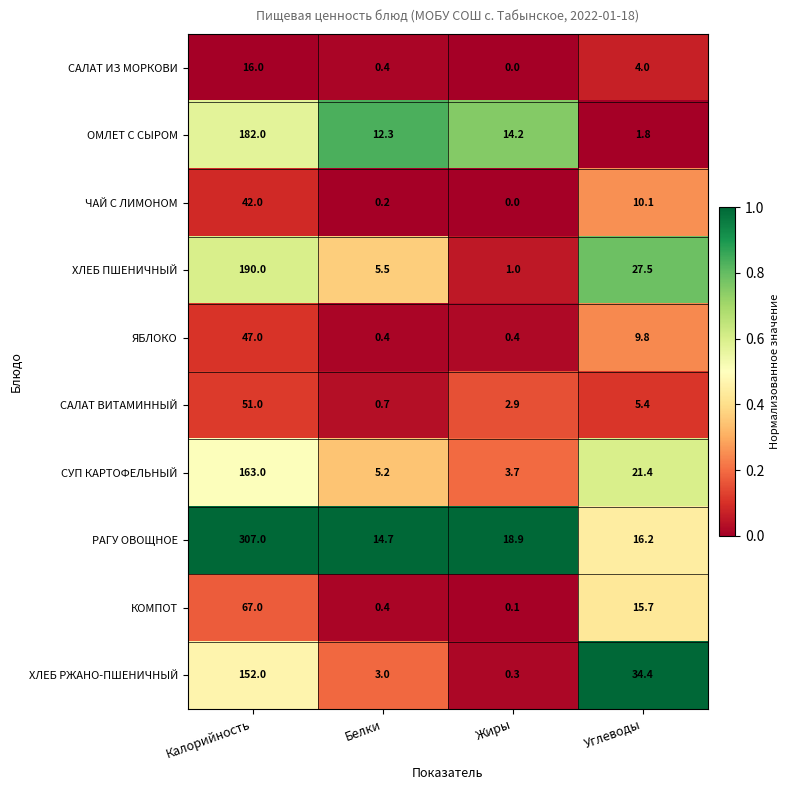

What is the difference between the second highest and minimum values in the СУП КАРТОФЕЛЬНЫЙ series?

17.7